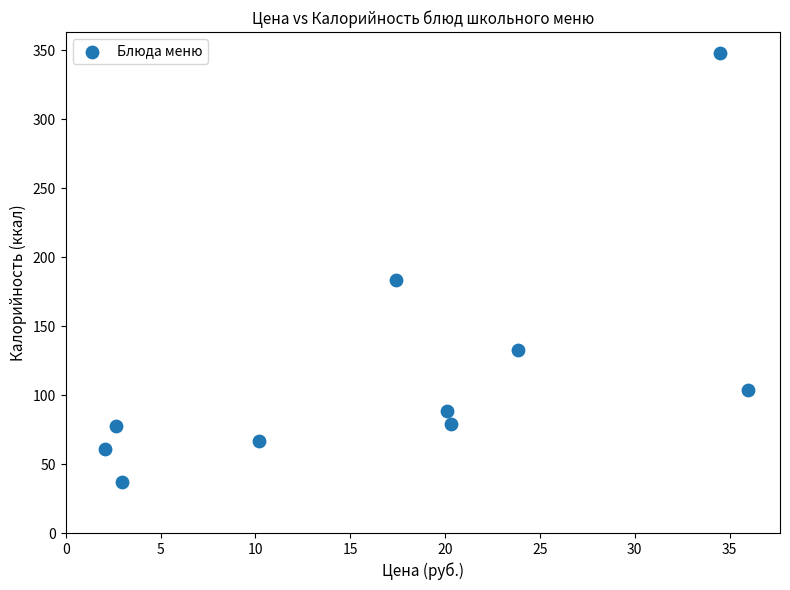

What is the range of Y values (max minus min)?

310.9